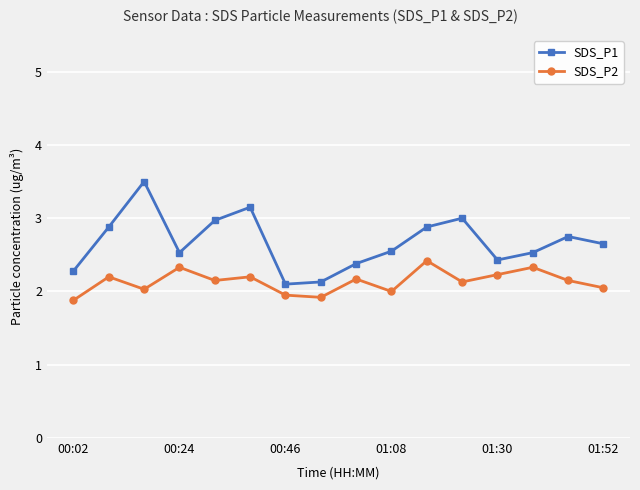

True or false: SDS_P1 has more than 1 interior local peaks.

True